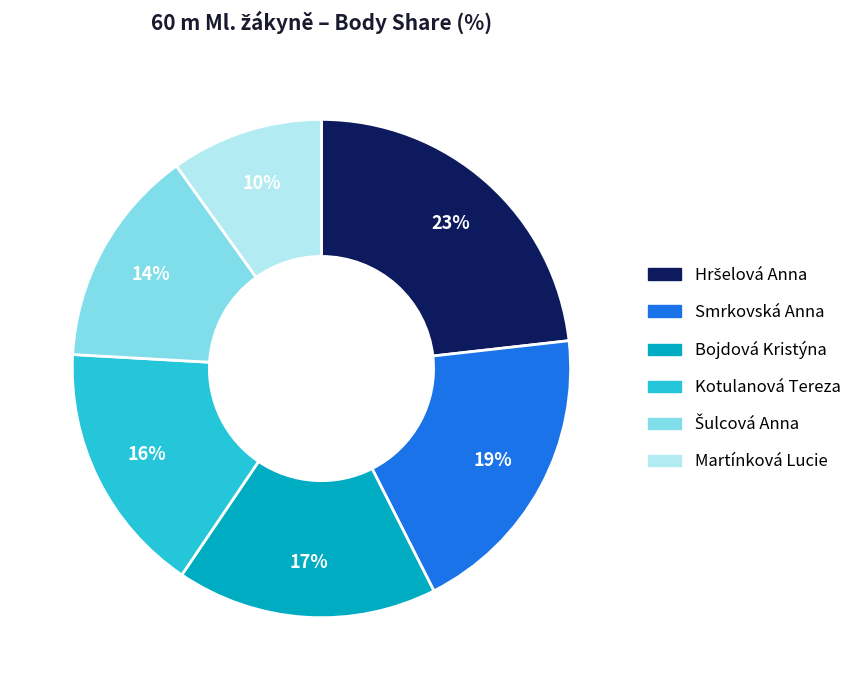

To the nearest percent, what is the average slice percentage?

17%